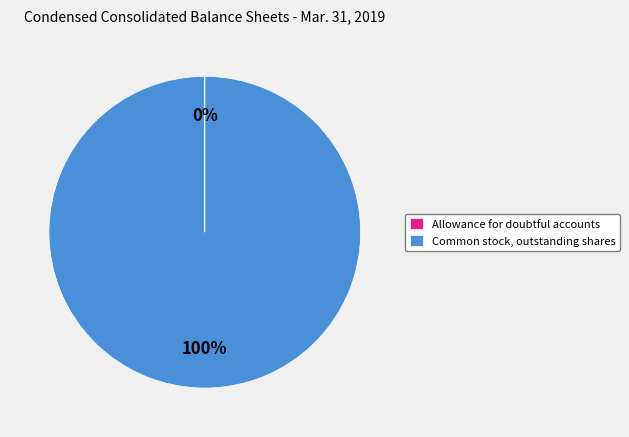

To the nearest percent, what percentage of the pie is Common stock, outstanding shares?

100%